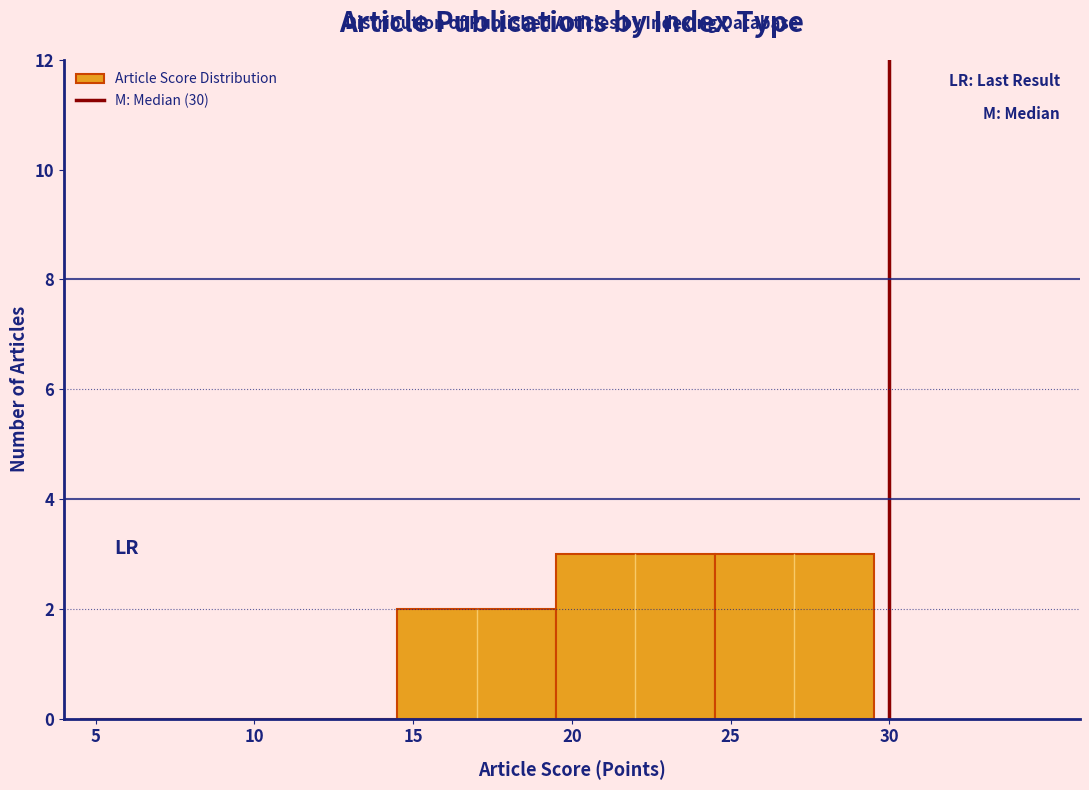

What is the height of the bar covering 24.5 to 29.5 on the x-axis? The values are not printed on the chart, so give them approximately, as read against the axis.

3